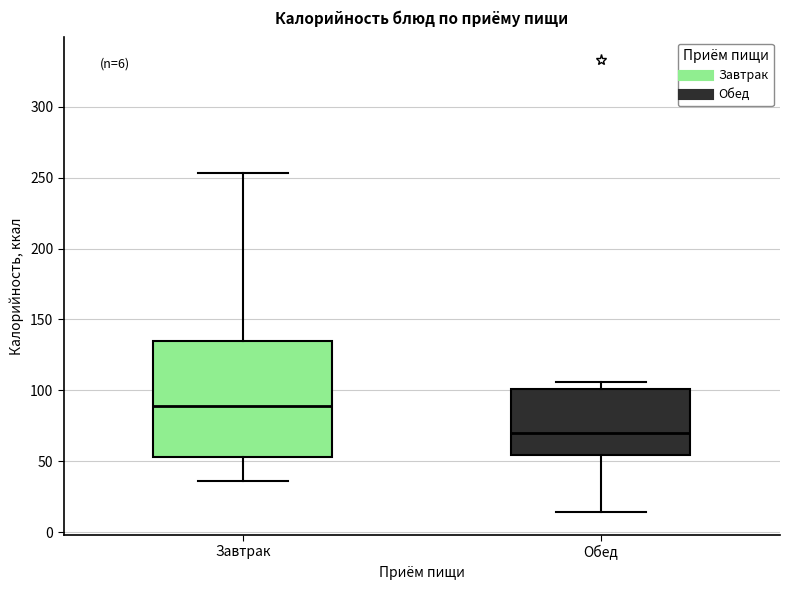

Which box's median line is the highest?

Завтрак